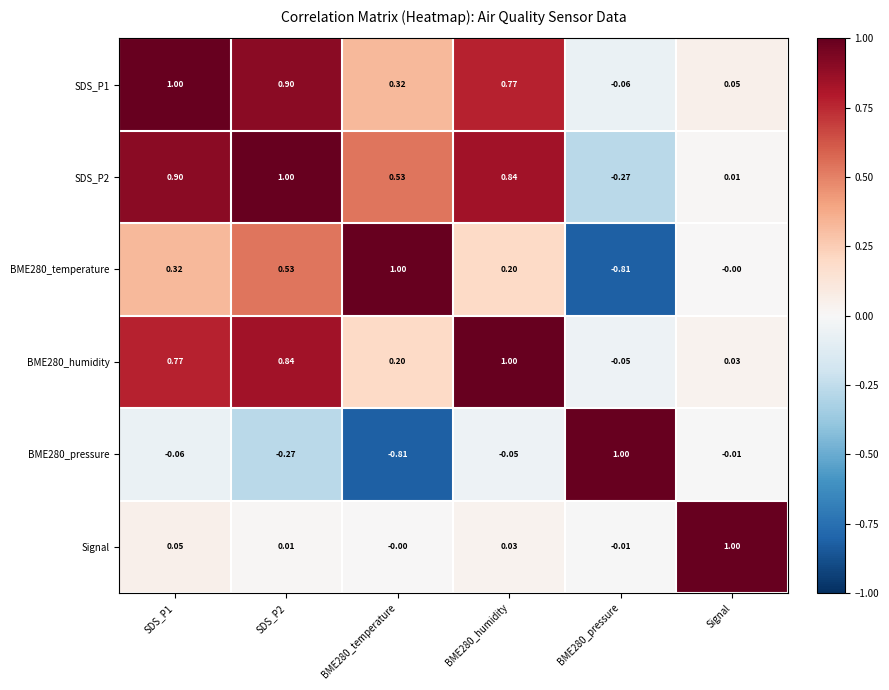

How many negative values does the Signal series have?

1